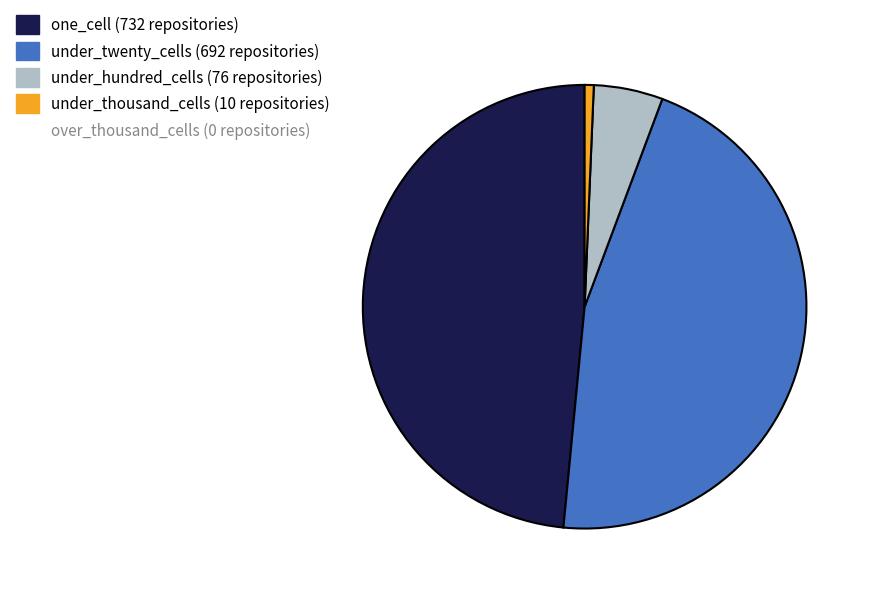

Is there any slice that represents more than half of the pie?

No